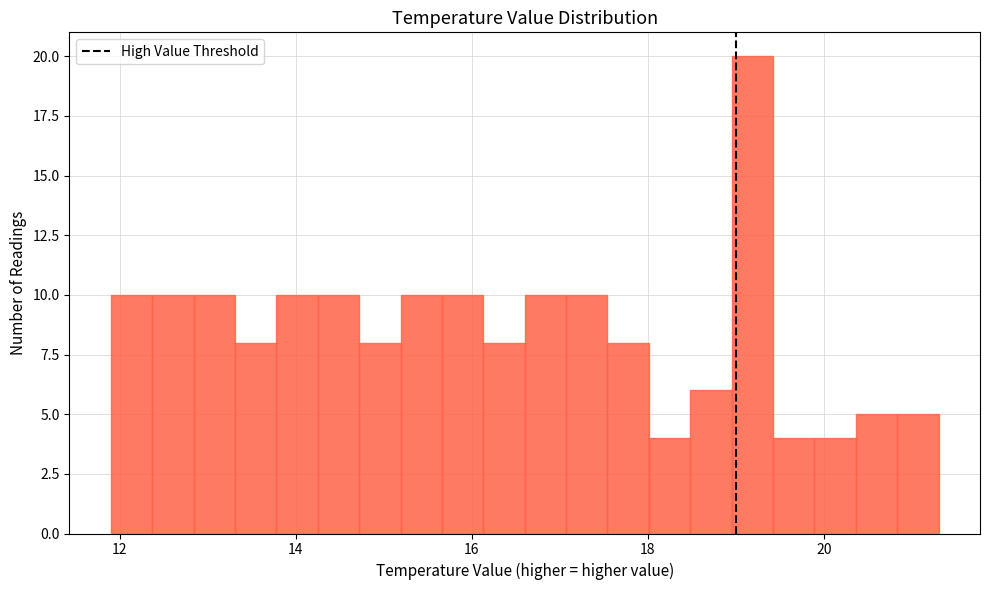

Around what value on the x-axis is the tallest bar? Give the approximate position of its centre, as read against the axis.

19.2